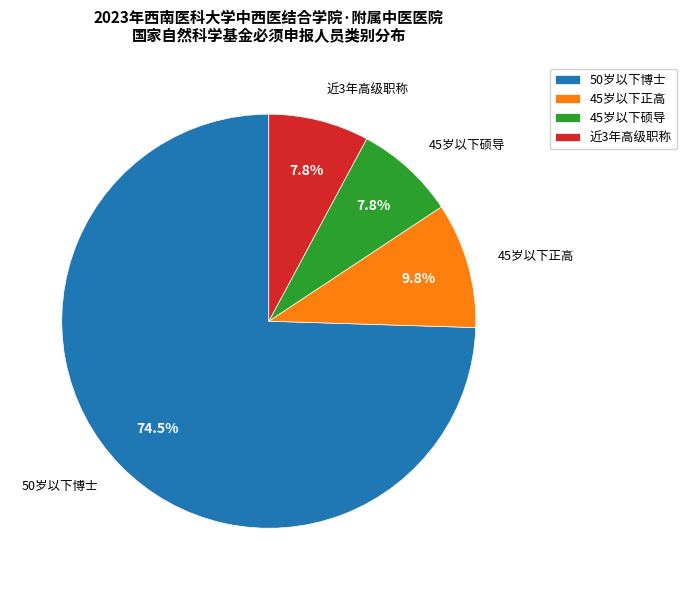

Which slice is the largest?

50岁以下博士